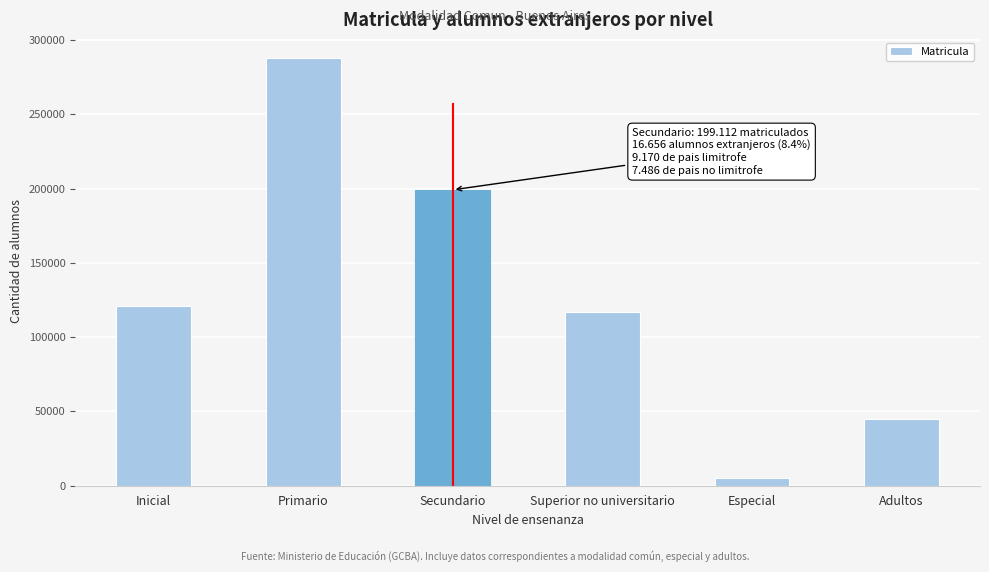

Reading left to right, extract all data points from this chart.

121044	287616	199112	117062	5118	44915